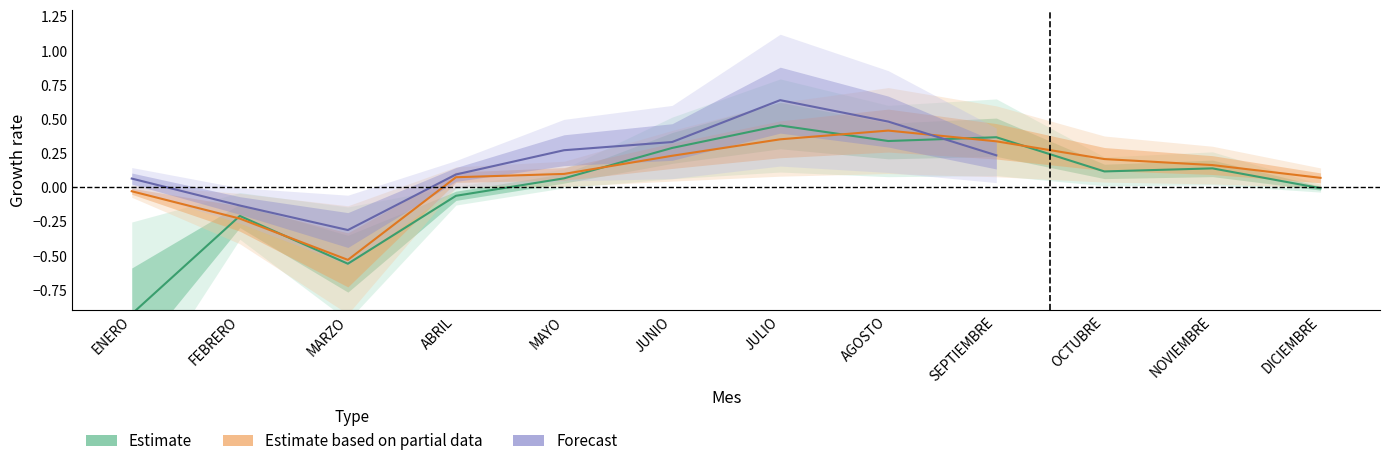

True or false: 2014 has a value of -0.6 at MARZO.

True